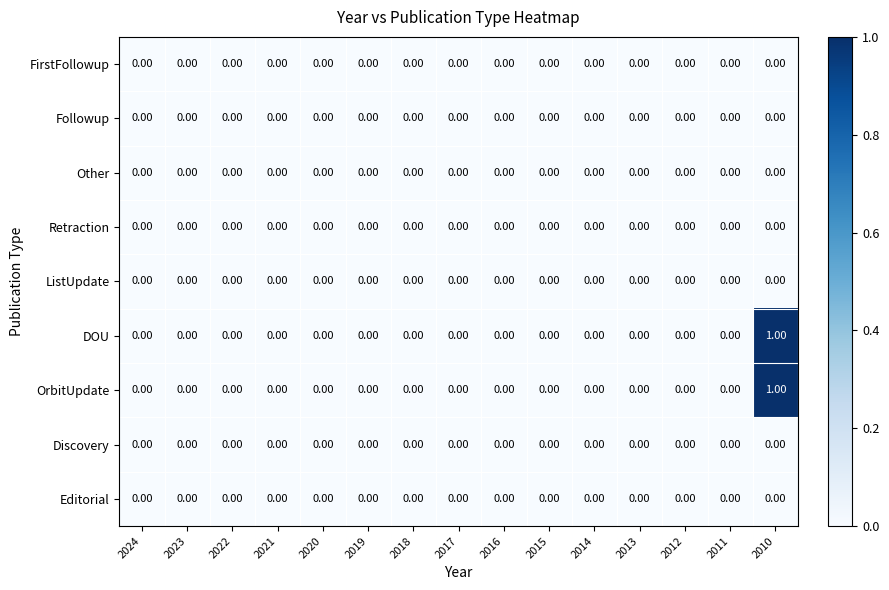

What is the maximum value shown in the chart?

1